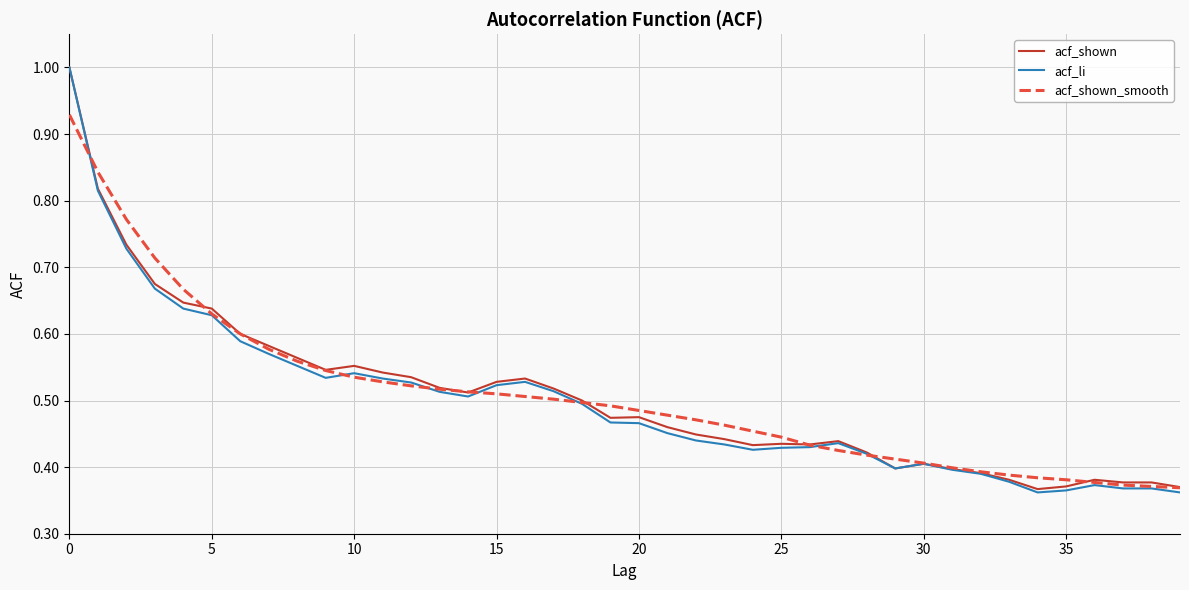

Count the number of data series in this chart.

3